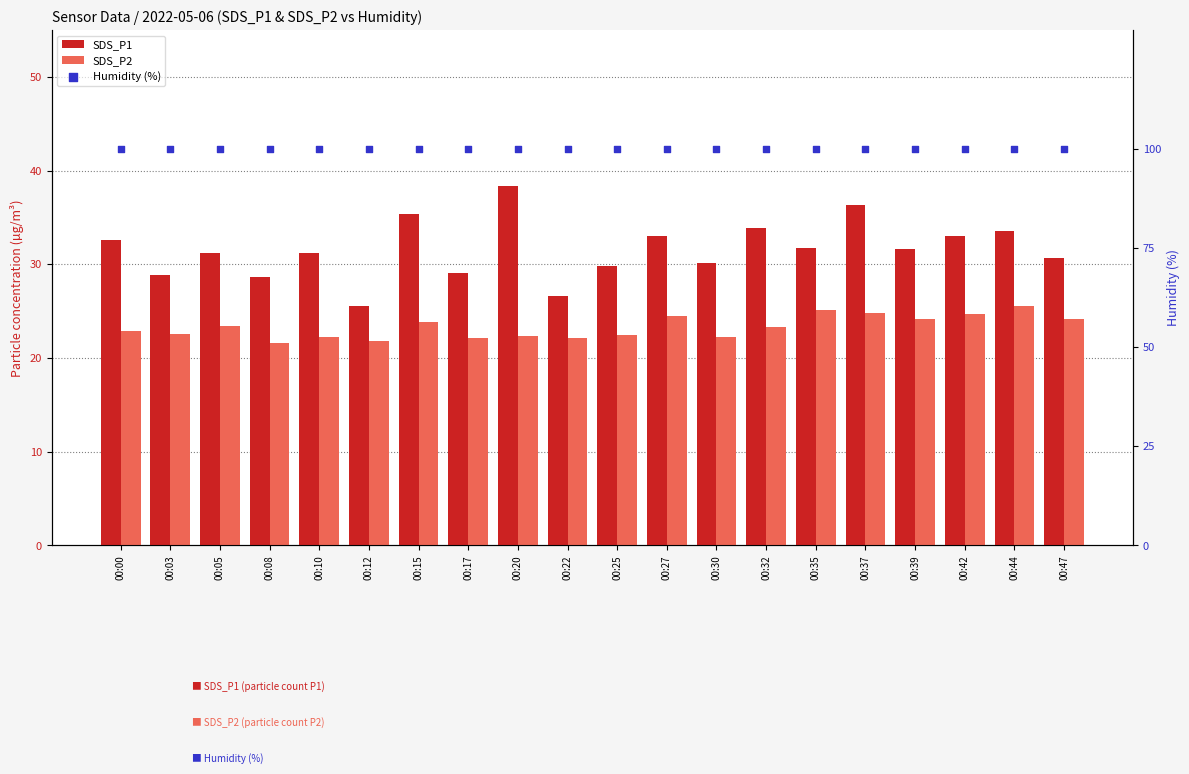

What is the total value across all series at 00:05?

154.5